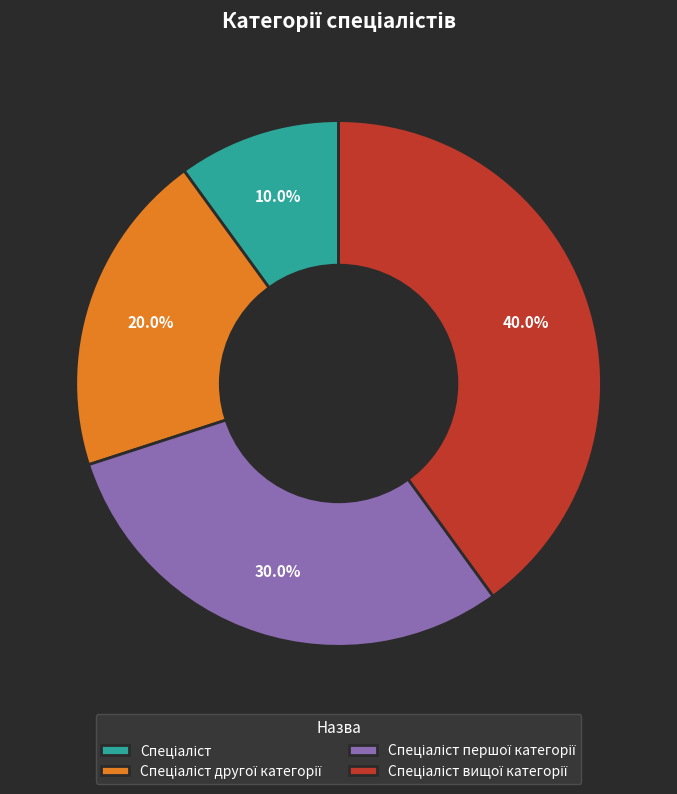

To the nearest percent, what is the average slice percentage?

25%